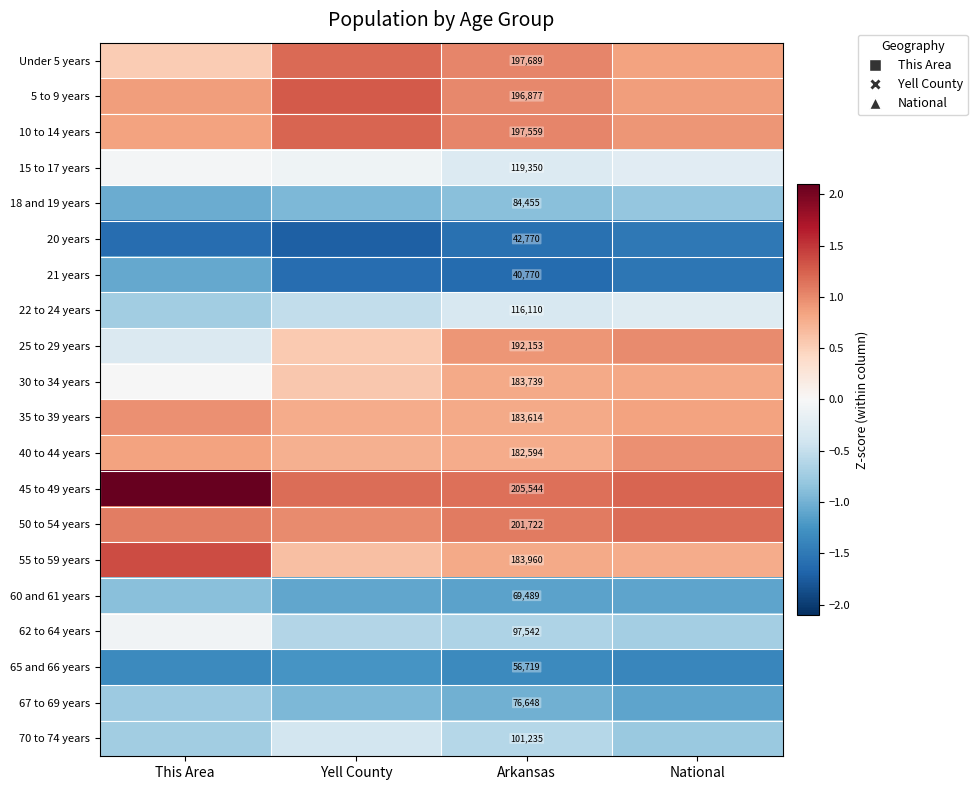

Which has a higher value, This Area or Arkansas?

Arkansas